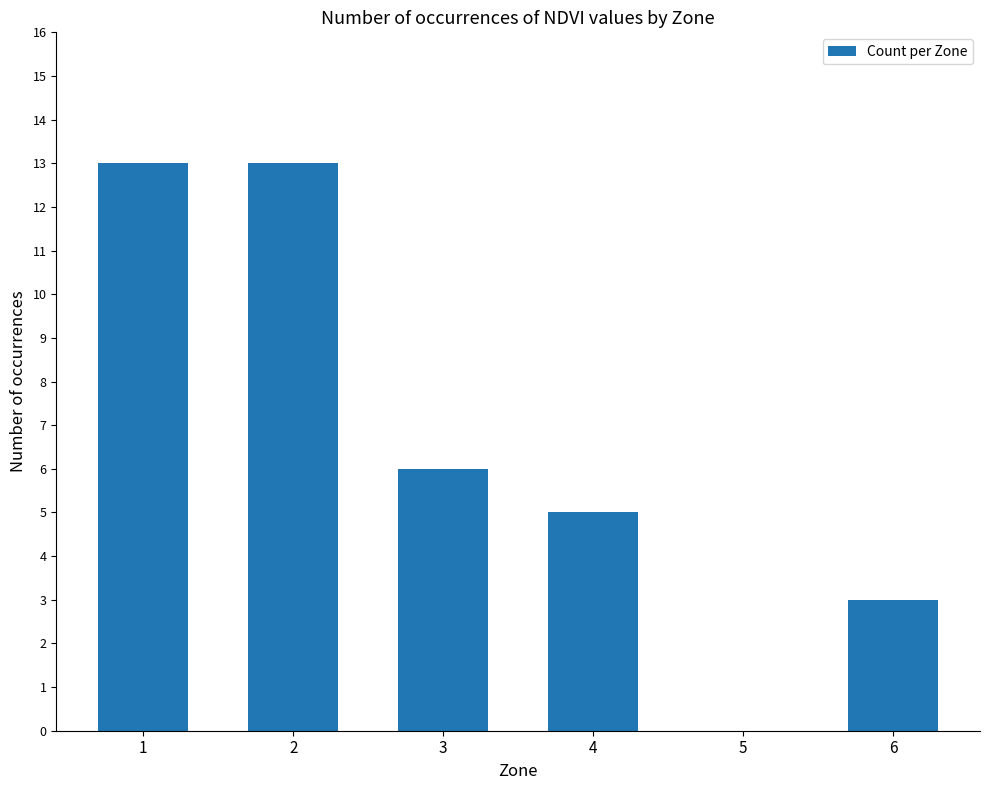

At which label does the data first exceed 6?

1